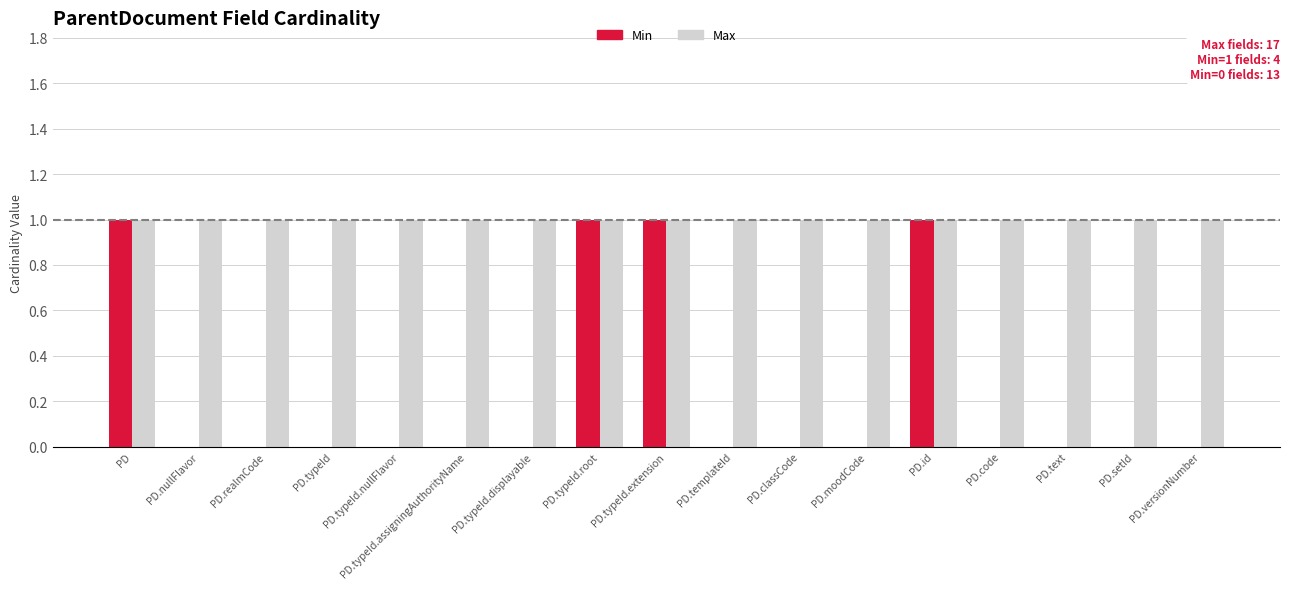

Which series has the largest total across all categories?

Max